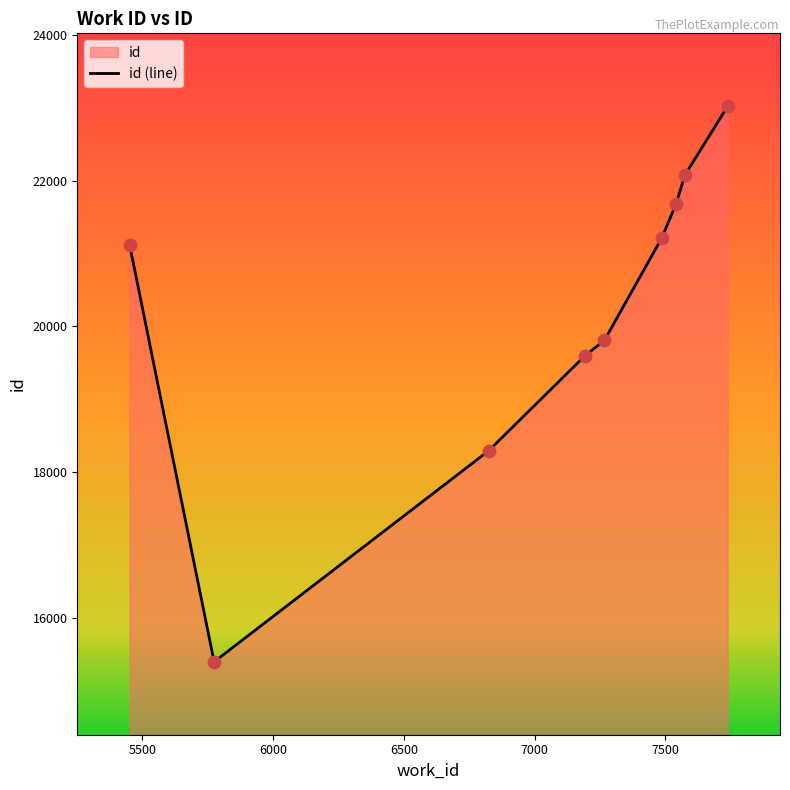

What is the smallest value displayed?

15401